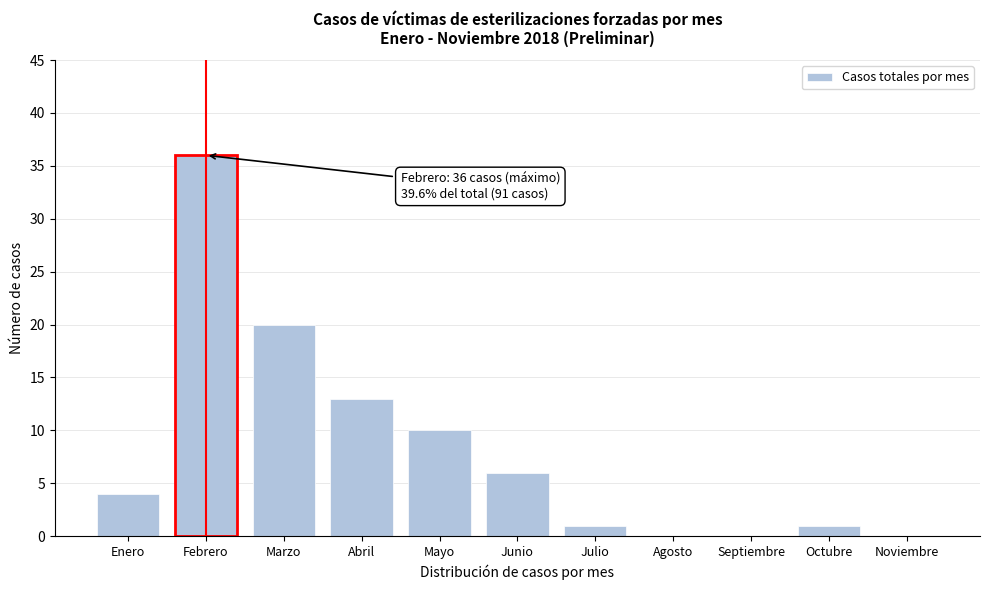

Reading left to right, transcribe all the data shown in this chart.

Enero=4	Febrero=36	Marzo=20	Abril=13	Mayo=10	Junio=6	Julio=1	Agosto=0	Septiembre=0	Octubre=1	Noviembre=0